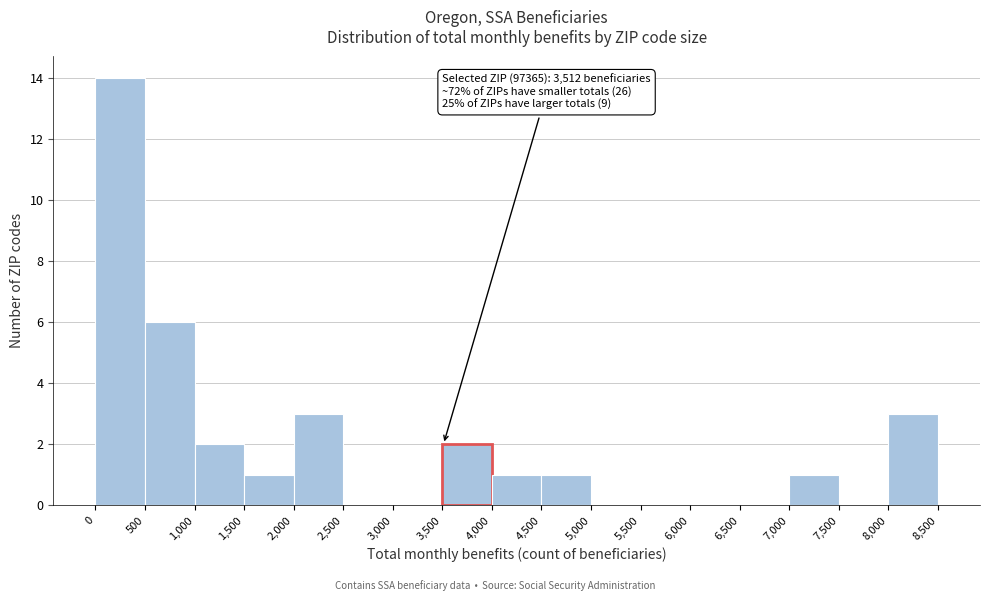

Which range on the x-axis has the tallest bar?

0 to 500